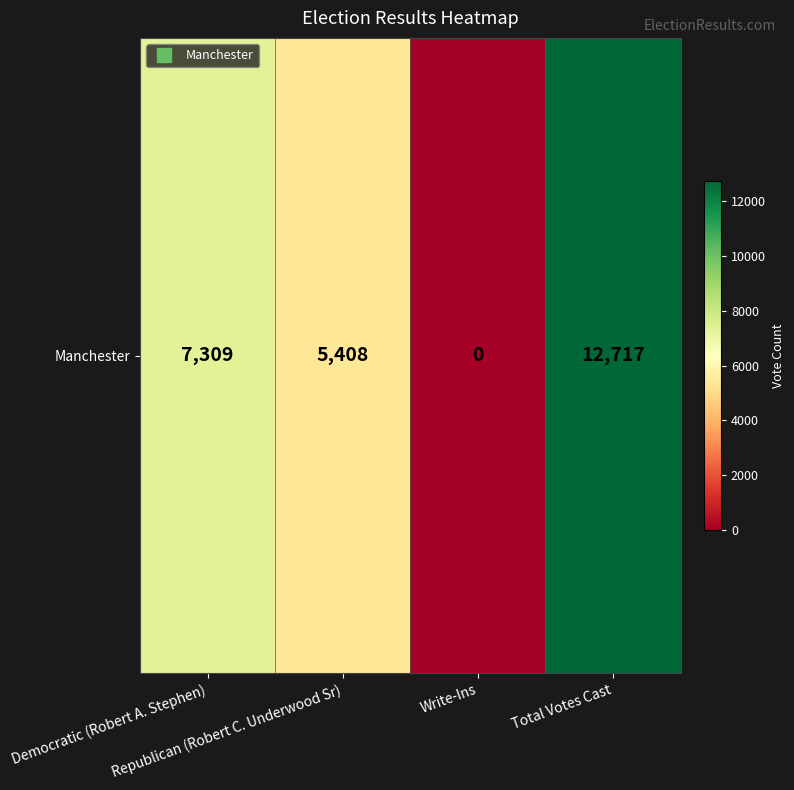

Rank the categories by value from lowest to highest.

Write-Ins, Republican (Robert C. Underwood Sr), Democratic (Robert A. Stephen), Total Votes Cast